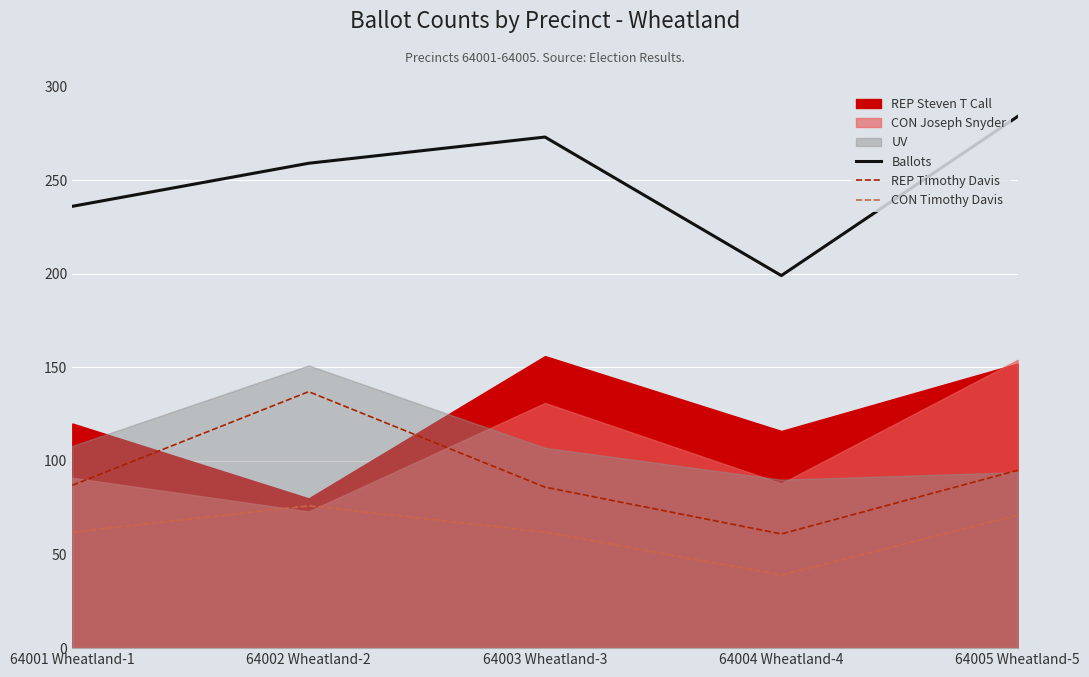

What is the difference between the maximum and second lowest values in the CON Timothy Davis series?

14